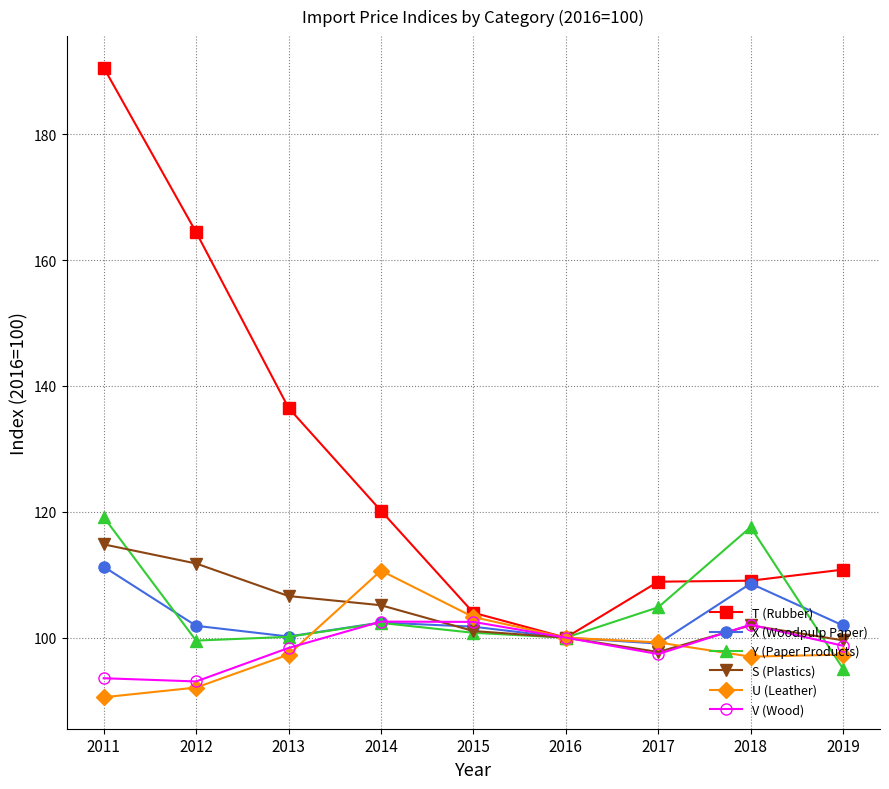

Where is Y (Paper Products) nearest to the value 107?

2017